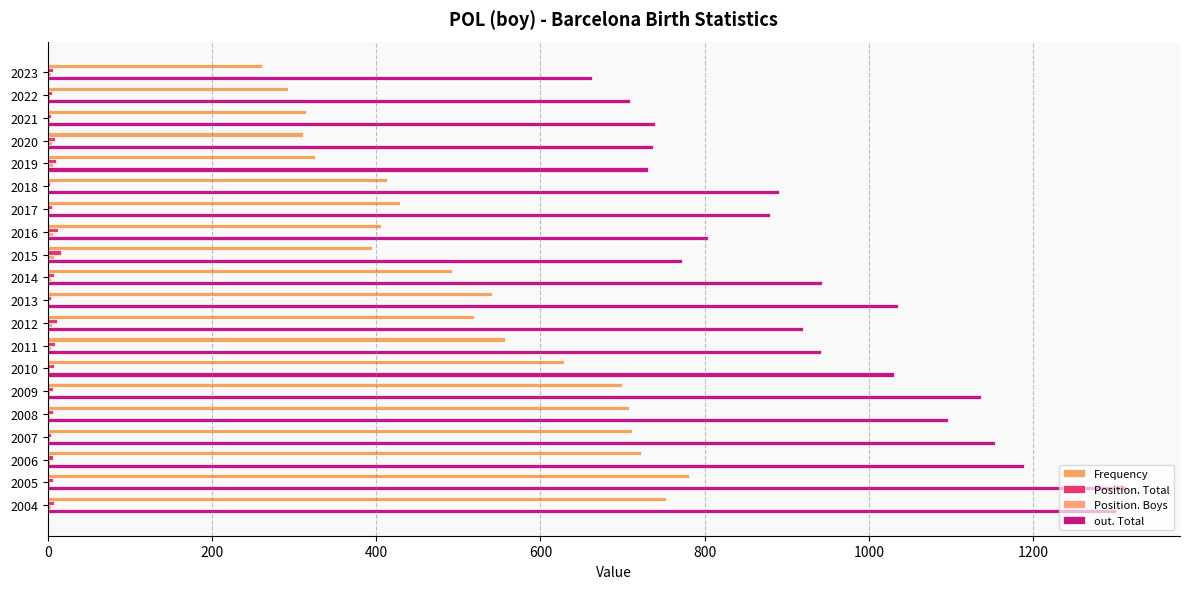

Which series has the largest range (max minus min)?

out. Total